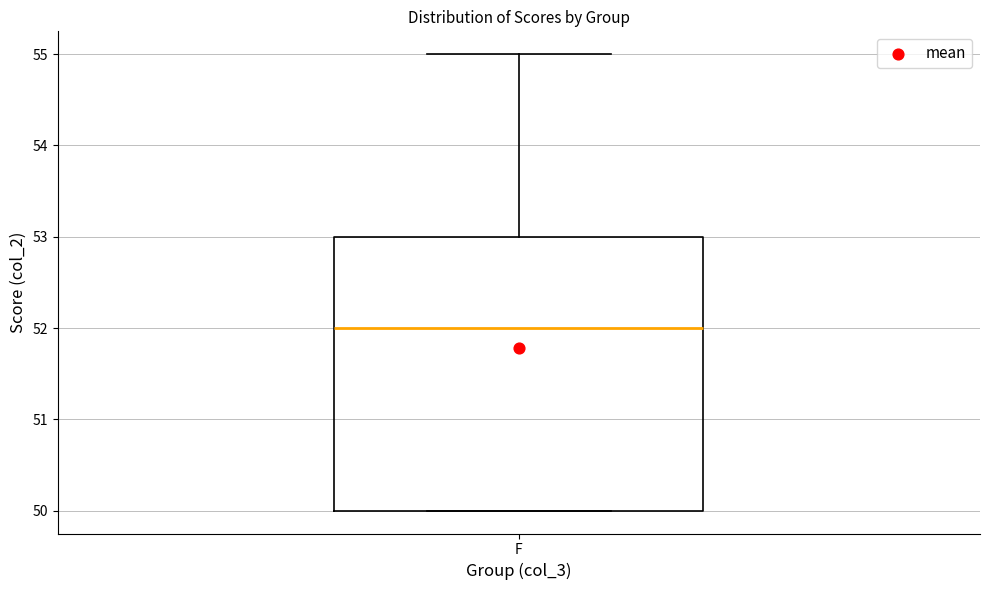

Read this box plot against the y-axis: the position of the median line, the range covered by the box, and the ends of both whiskers. The values are not printed on the chart, so give them approximately, as read against the axis.

median 52, box 50 to 53, whiskers 50 to 55